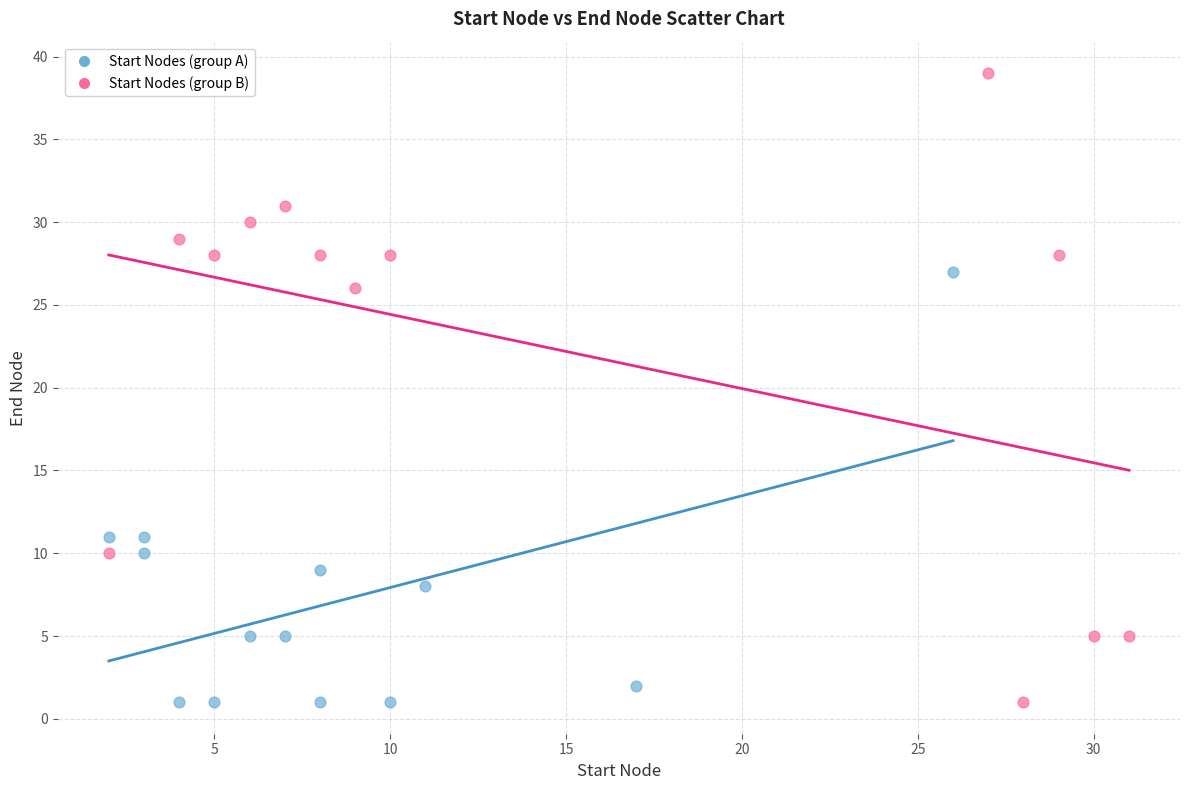

Which series has the largest Y range (max minus min)?

Start Nodes (group B)